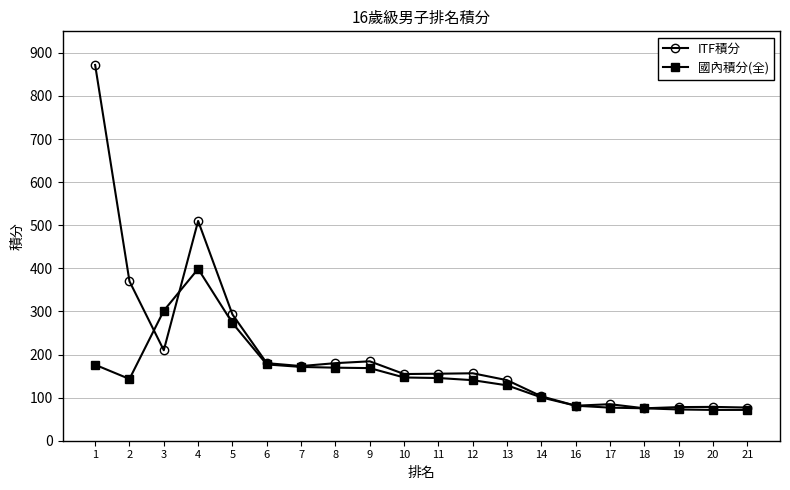

Is the value of 國內積分(全) at 10 greater than the value of ITF積分 at 6?

No